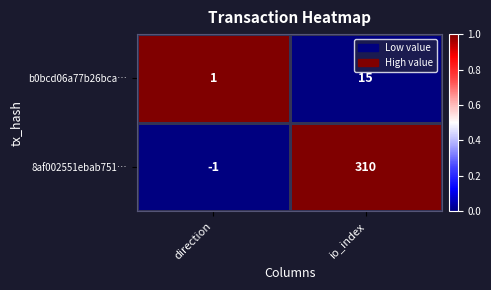

What is the sum of all b0bcd06a77b26bca… values?

16